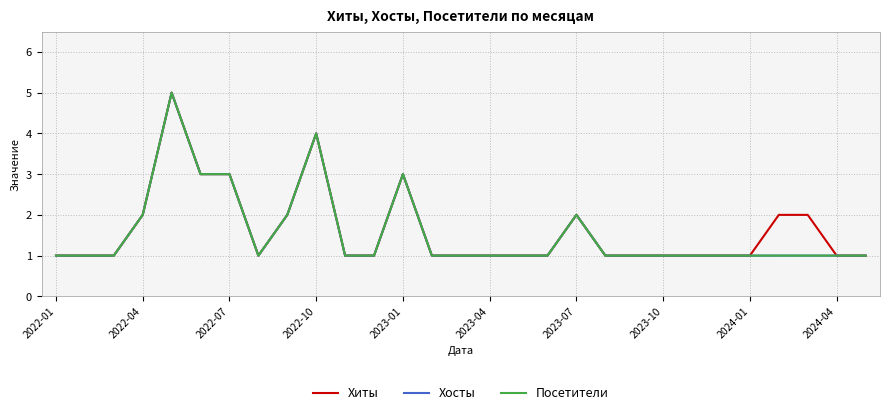

Does the chart have visible grid lines?

Yes